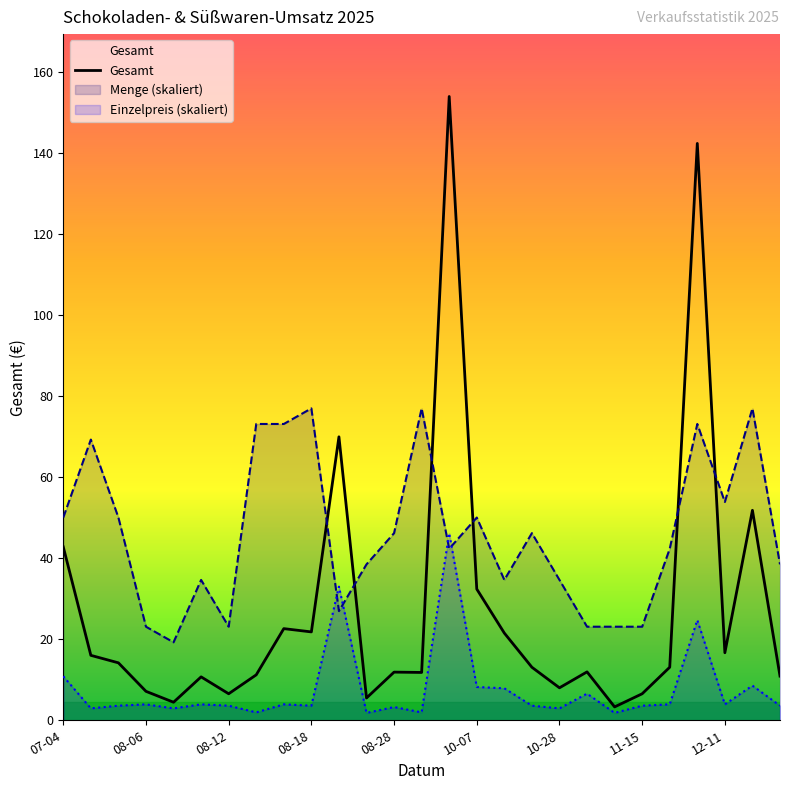

Rank the series by their average value, from lowest to highest.

Einzelpreis (skaliert), Gesamt, Menge (skaliert)